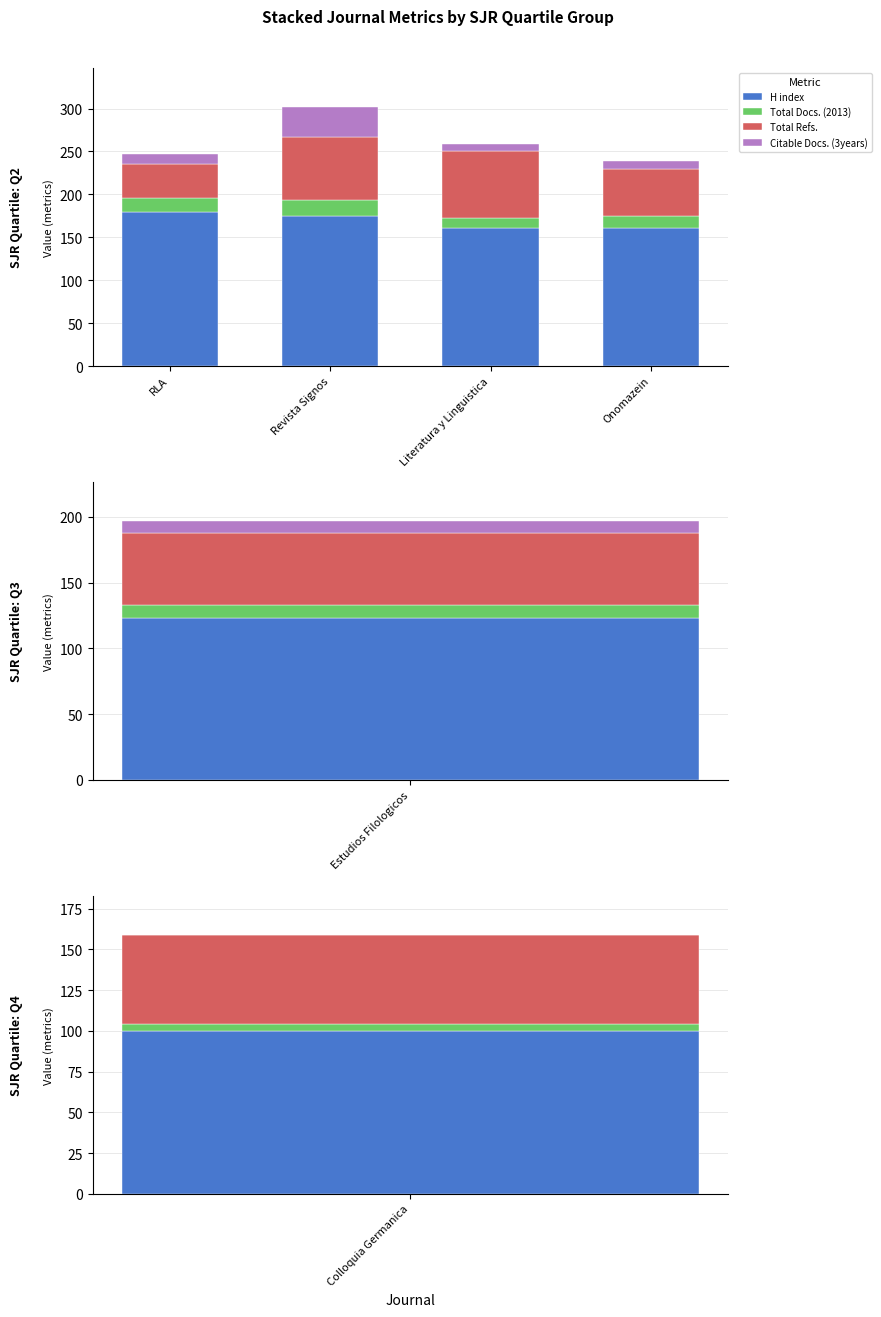

At which category does the chart reach its minimum across all series?

Literatura y Linguistica